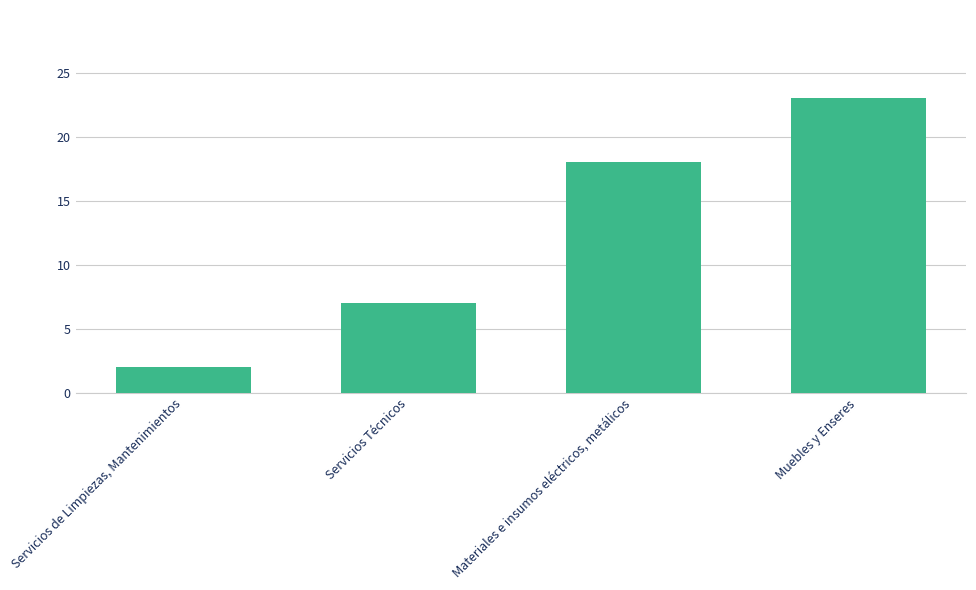

What is the minimum value shown in the chart?

2